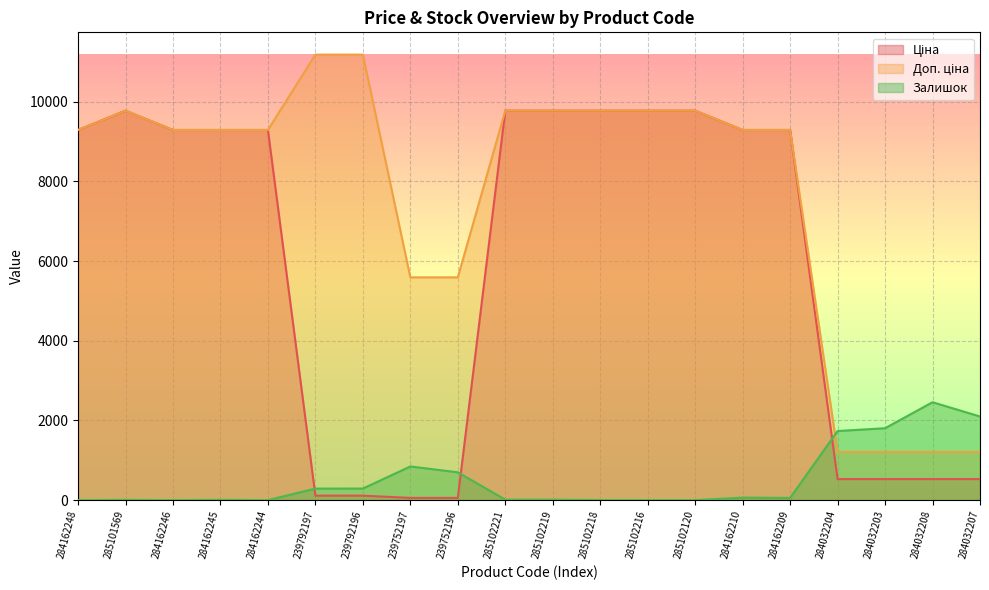

What is the label of the 4th point from the left?

284162245